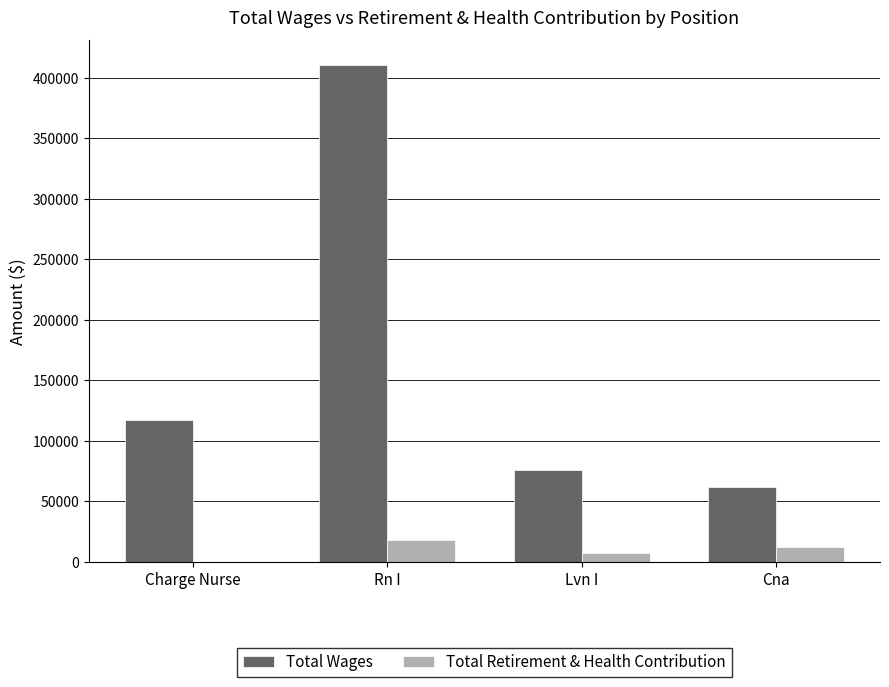

At which label does Total Retirement & Health Contribution reach its peak?

Rn I